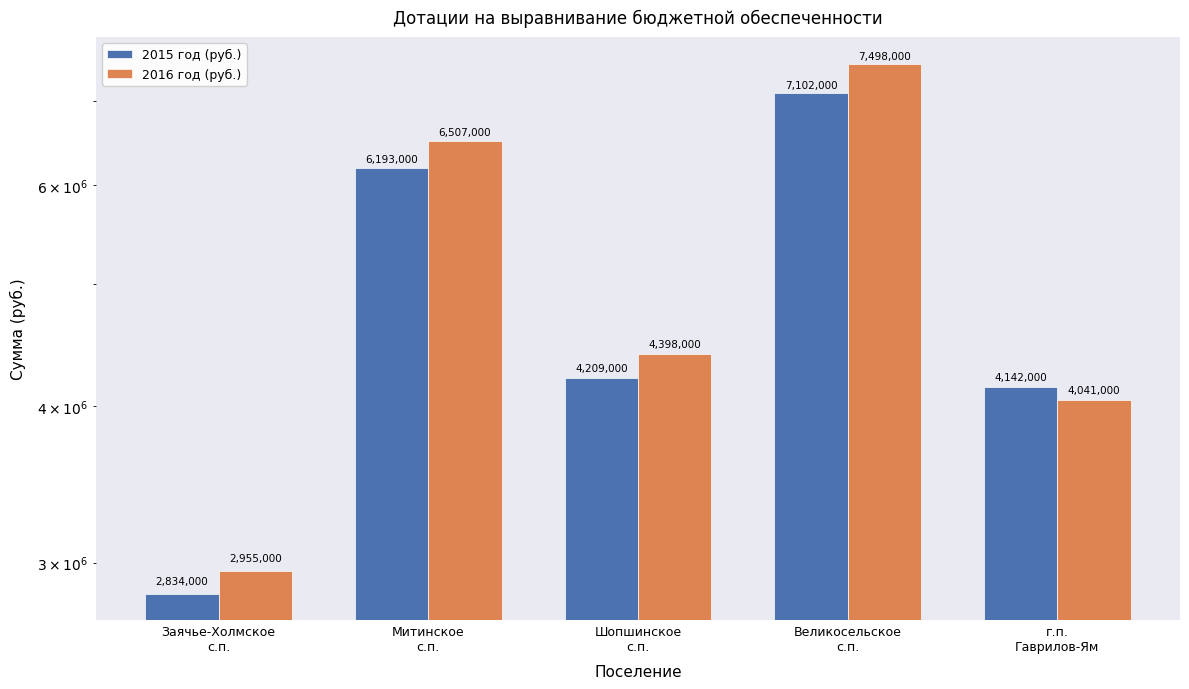

At г.п.
Гаврилов-Ям, list the series in order from smallest to largest.

2016 год (руб.), 2015 год (руб.)